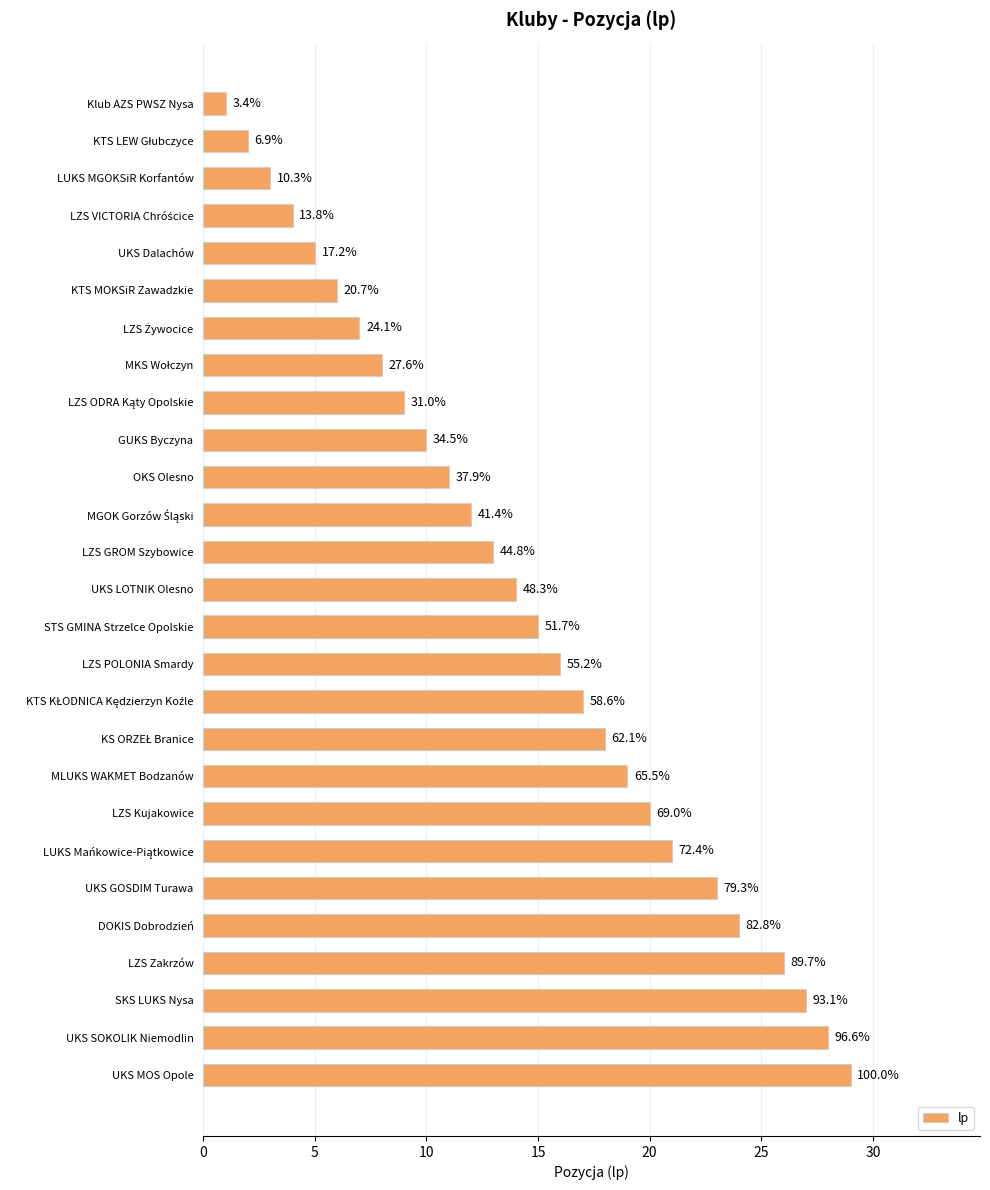

Are the bars horizontal?

Yes